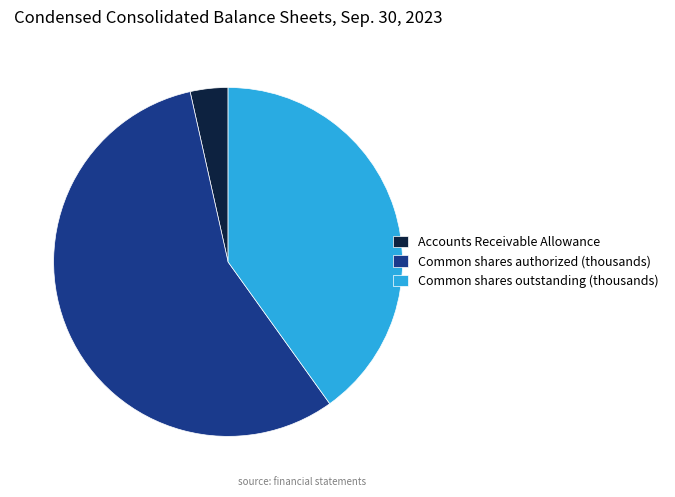

The Accounts Receivable Allowance slice represents 16% of the pie. True or false?

False